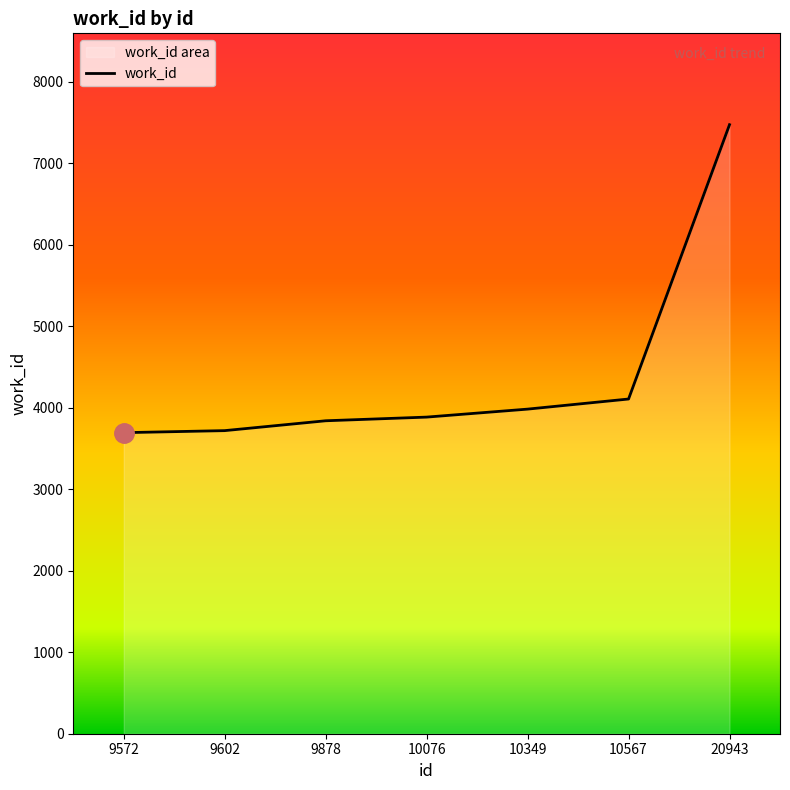

How many categories are shown in the chart?

7